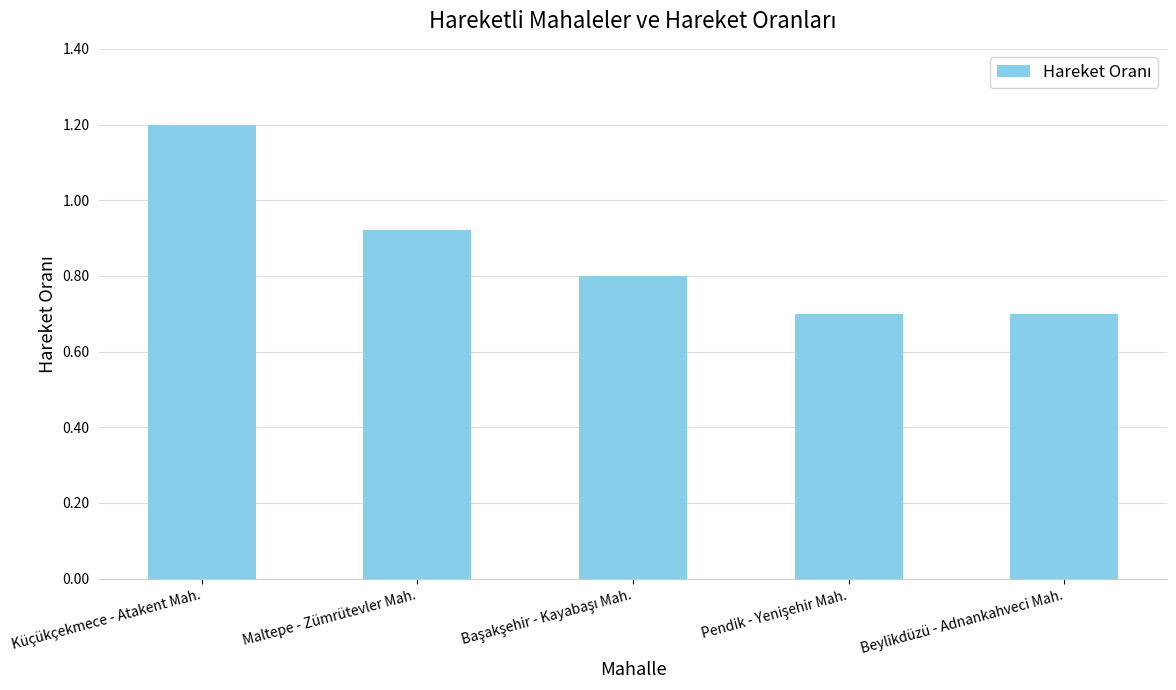

How many bars are there in total?

5